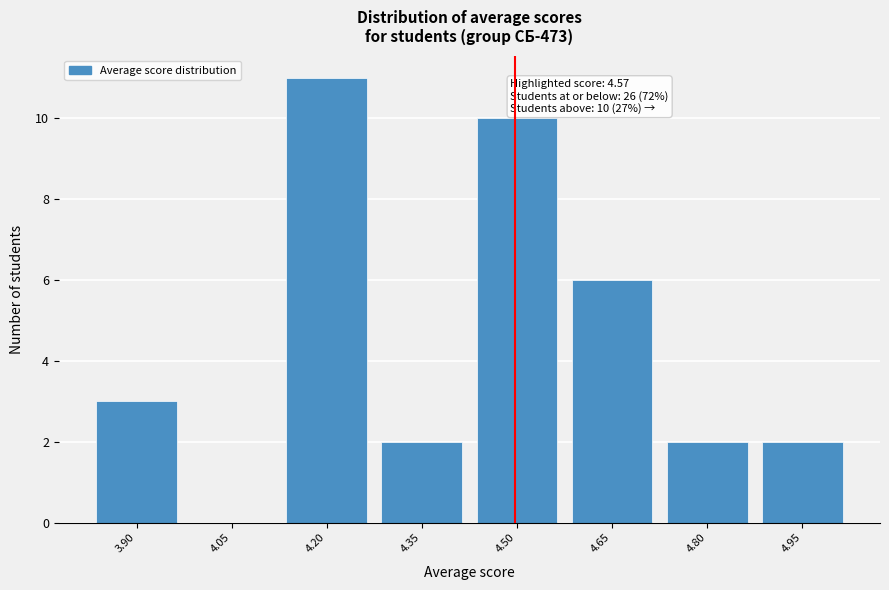

Reading left to right, extract all data points from this chart.

3.90=3	4.05=0	4.20=11	4.35=2	4.50=10	4.65=6	4.80=2	4.95=2